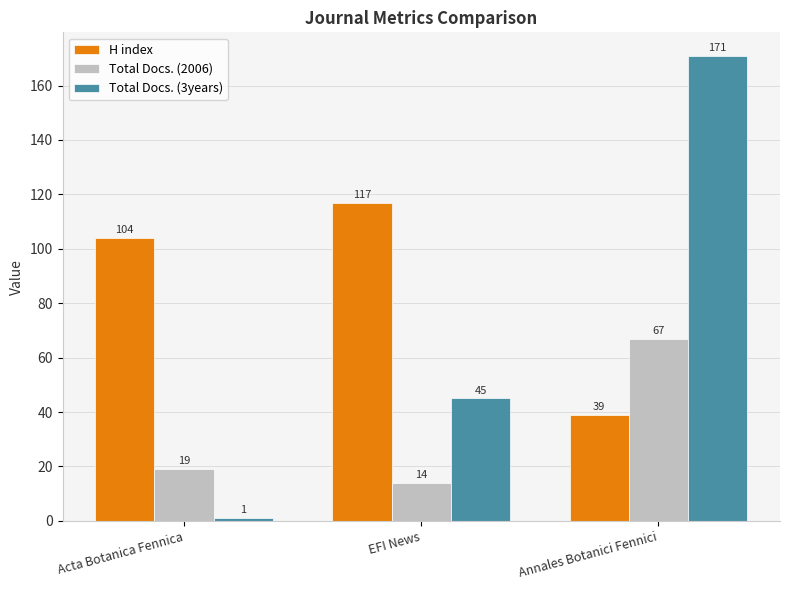

How many bars are there in each group?

3